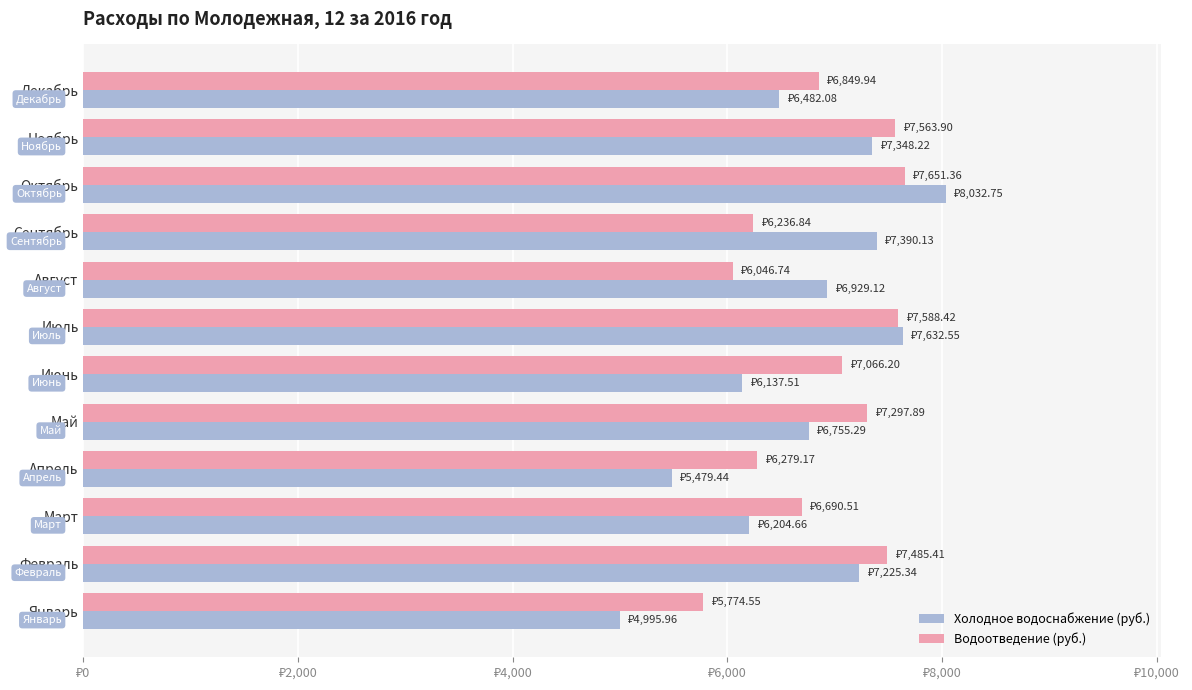

What position from the left is Декабрь?

12